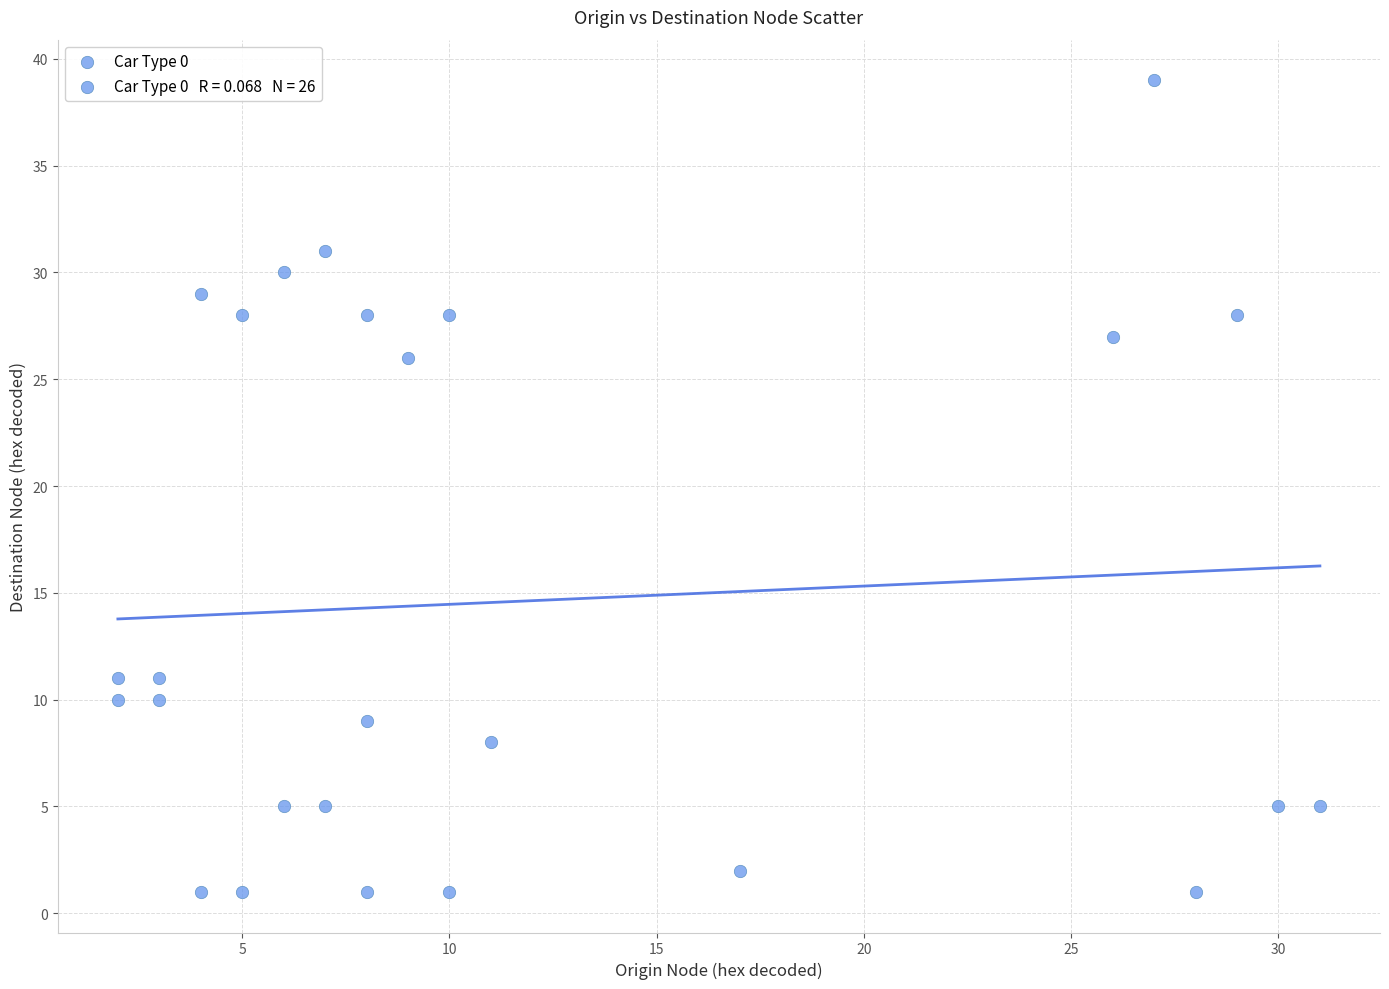

What Y value in the scatter plot is closest to 20?

26